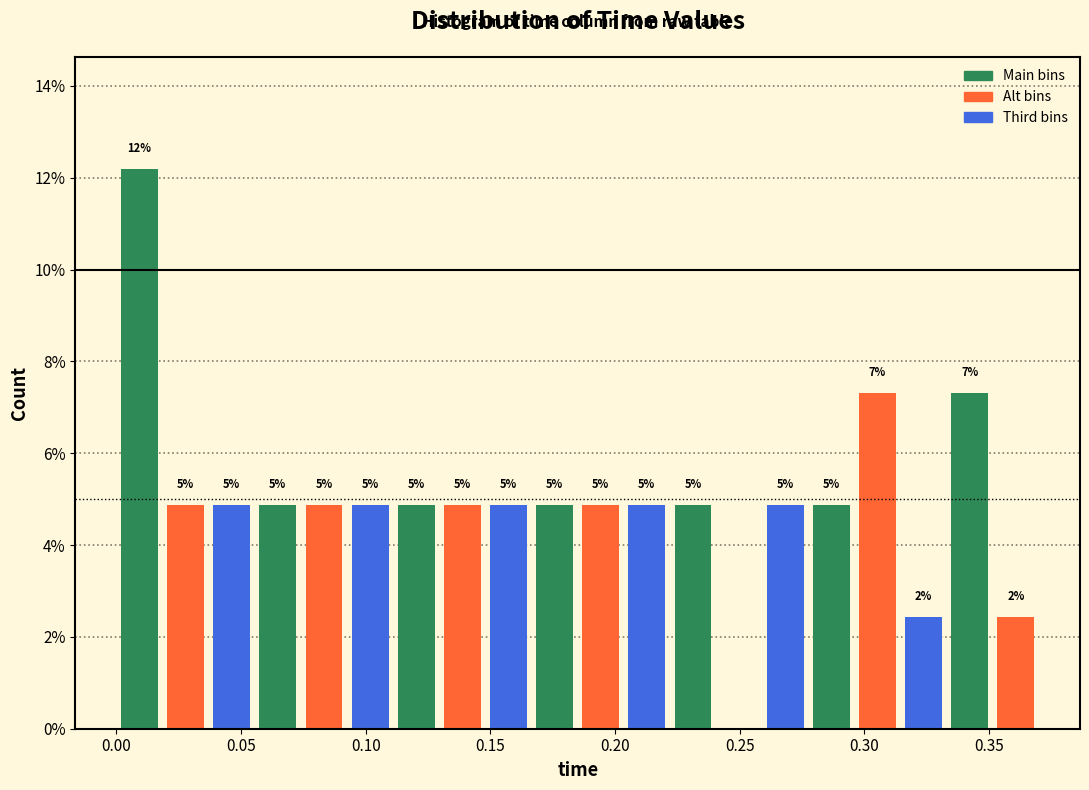

Read against the x-axis, roughly where is the centre of the tallest bar?

0.010